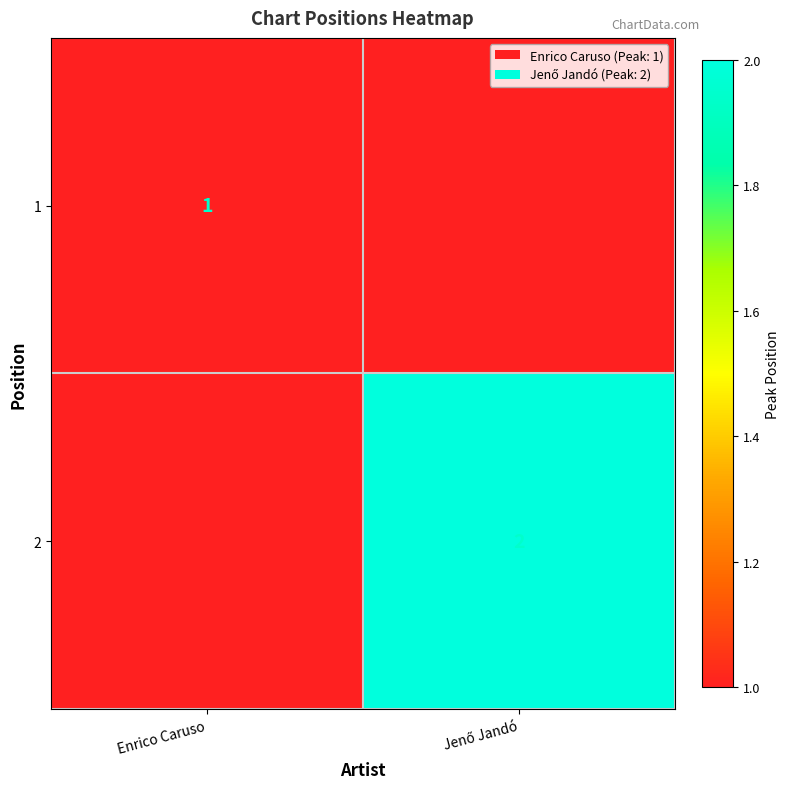

True or false: 1 has a value of 2 at Enrico Caruso.

False